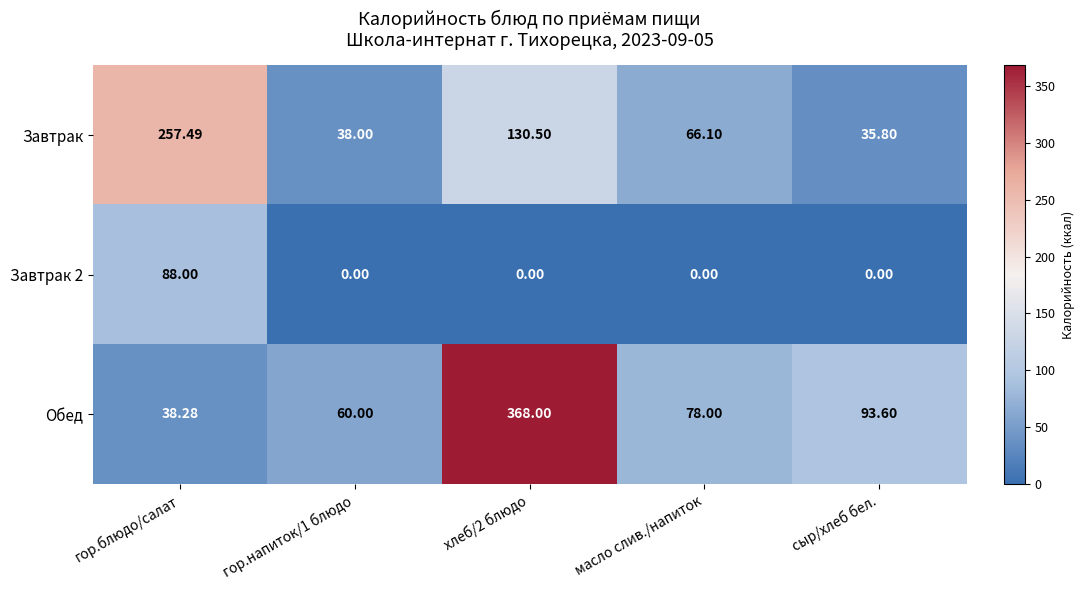

Which series has the largest total across all categories?

Обед